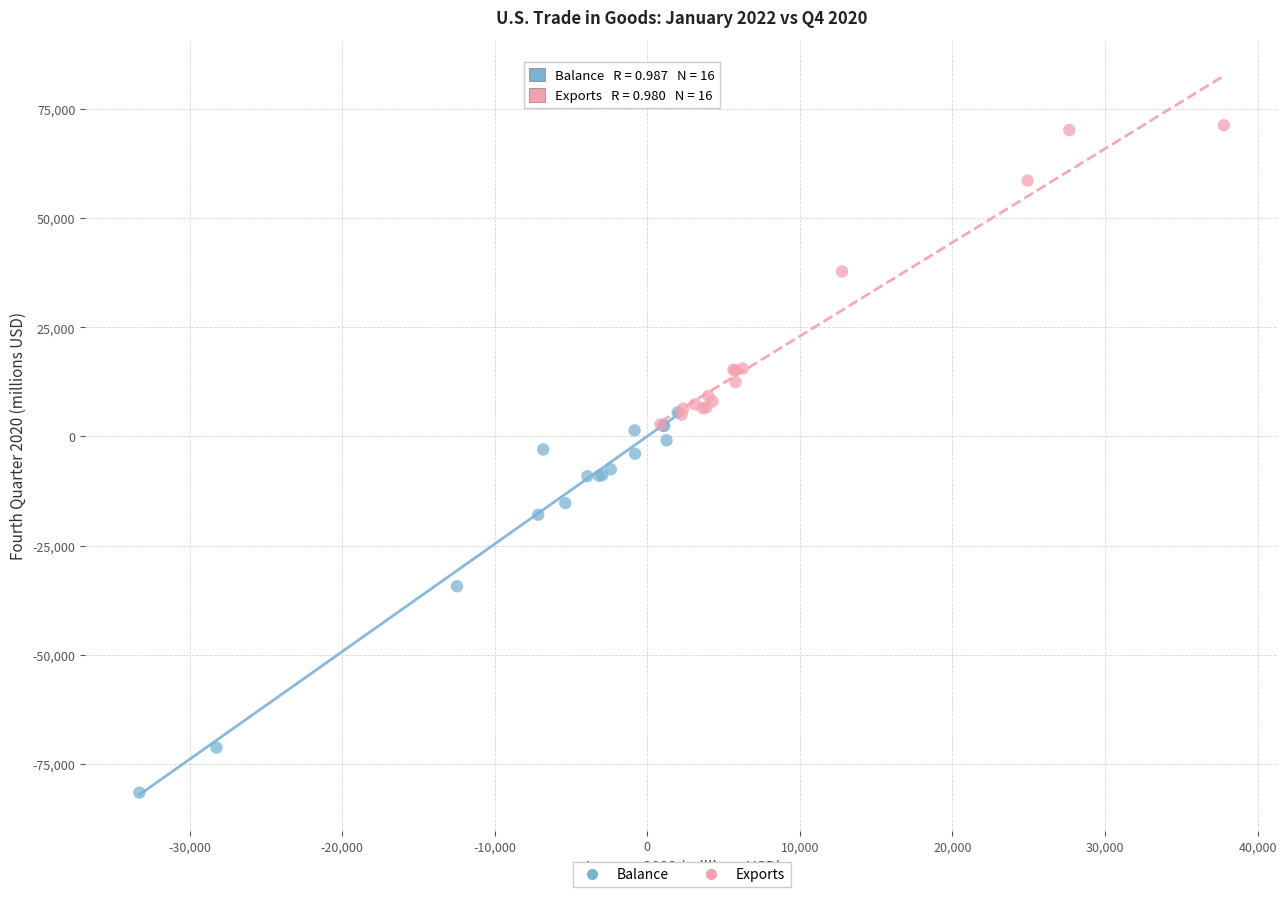

Which series contains the lowest Y value?

Balance